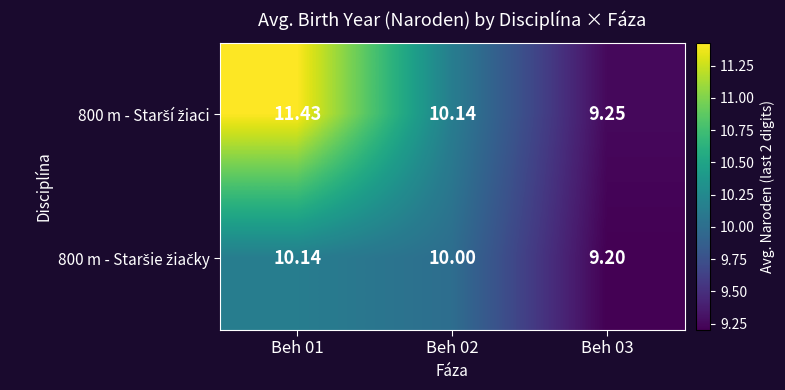

List the series in order of their peak value, highest first.

800 m - Starší žiaci, 800 m - Staršie žiačky